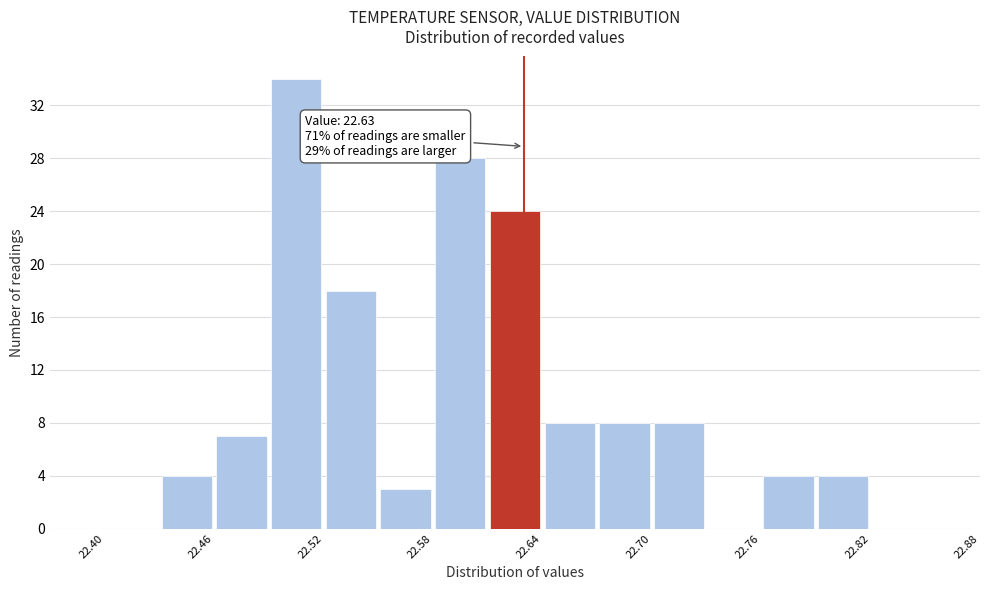

Read against the x-axis, roughly where is the centre of the tallest bar?

22.51